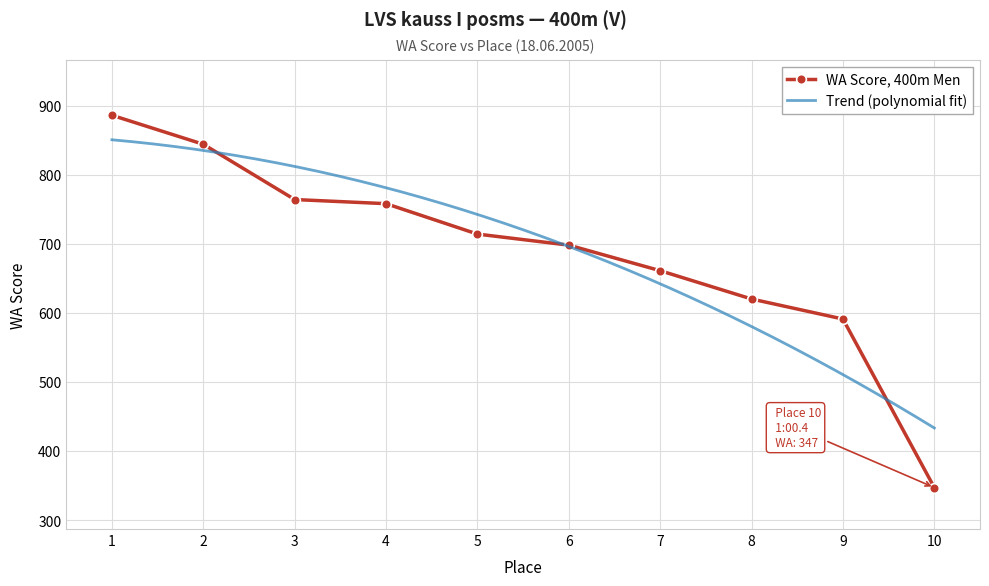

List the labels in order of value, largest first.

1, 2, 3, 4, 5, 6, 7, 8, 9, 10